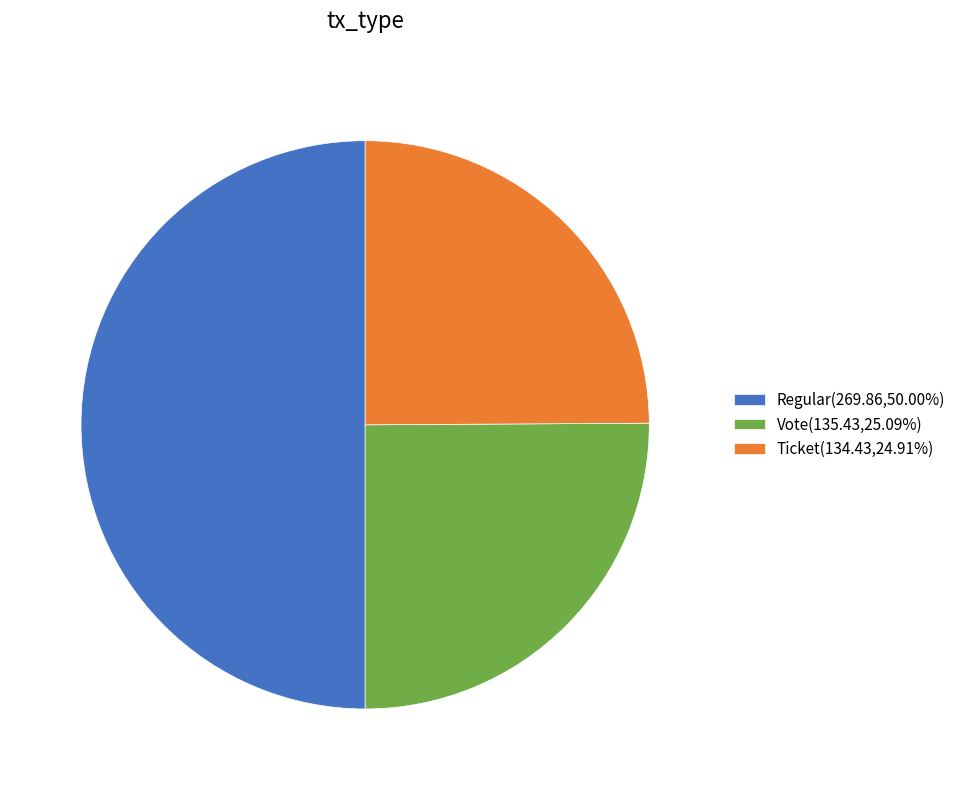

Is Ticket(134.43,24.91%) the majority of the pie?

No